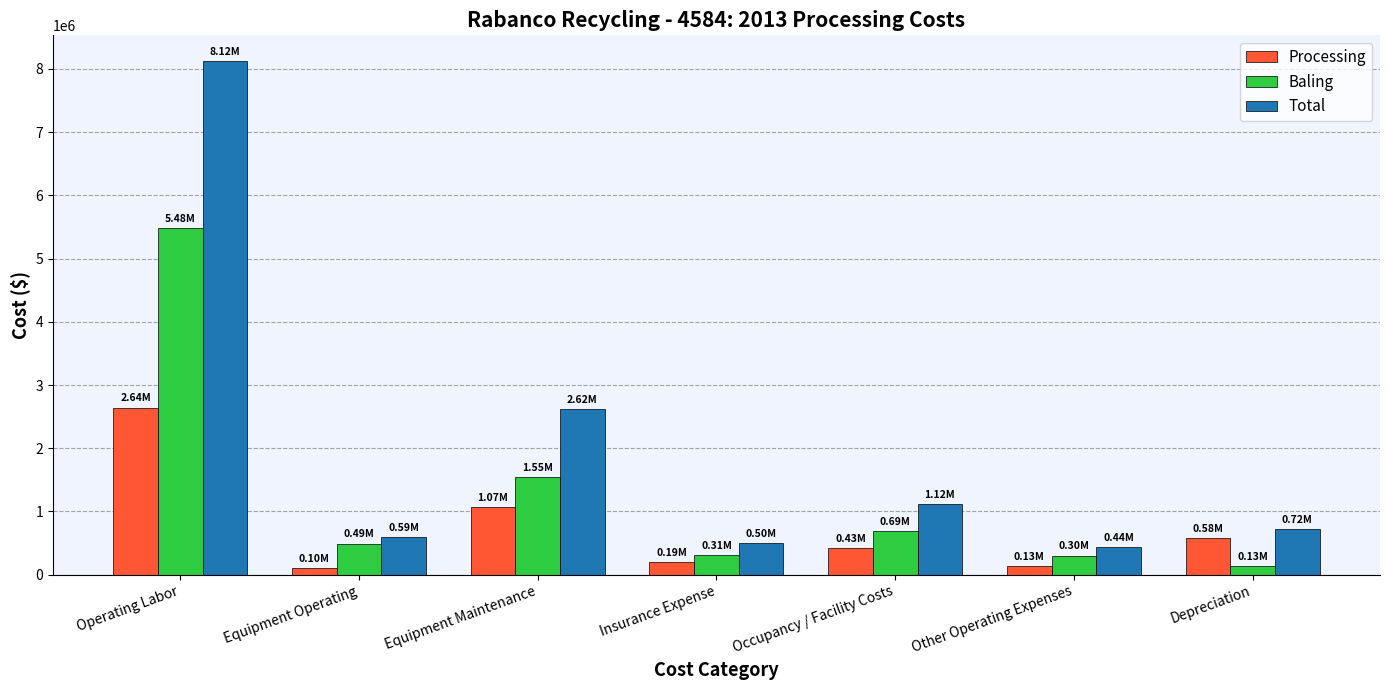

What is the minimum value for Baling?

132392.0